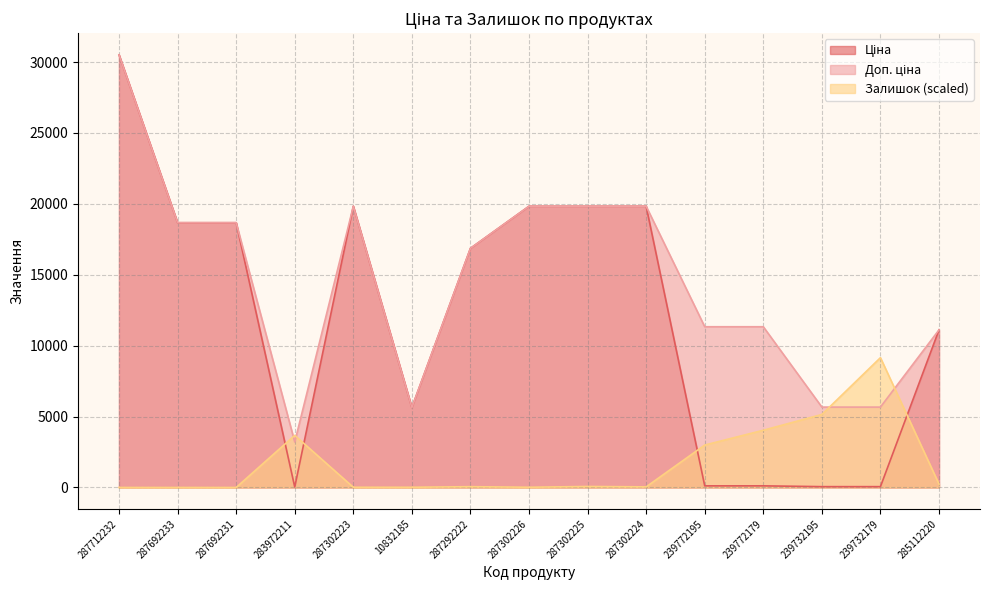

What are all the series names shown in the legend?

Ціна, Доп. ціна, Залишок